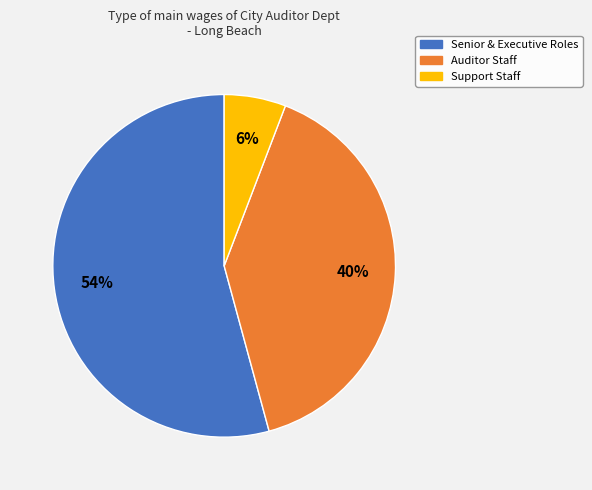

Does any single category account for the majority?

Yes